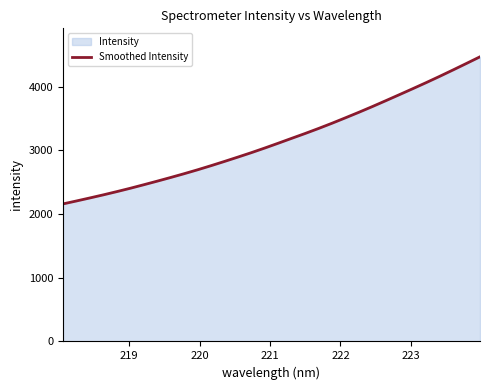

What is the greatest value displayed?

4469.8